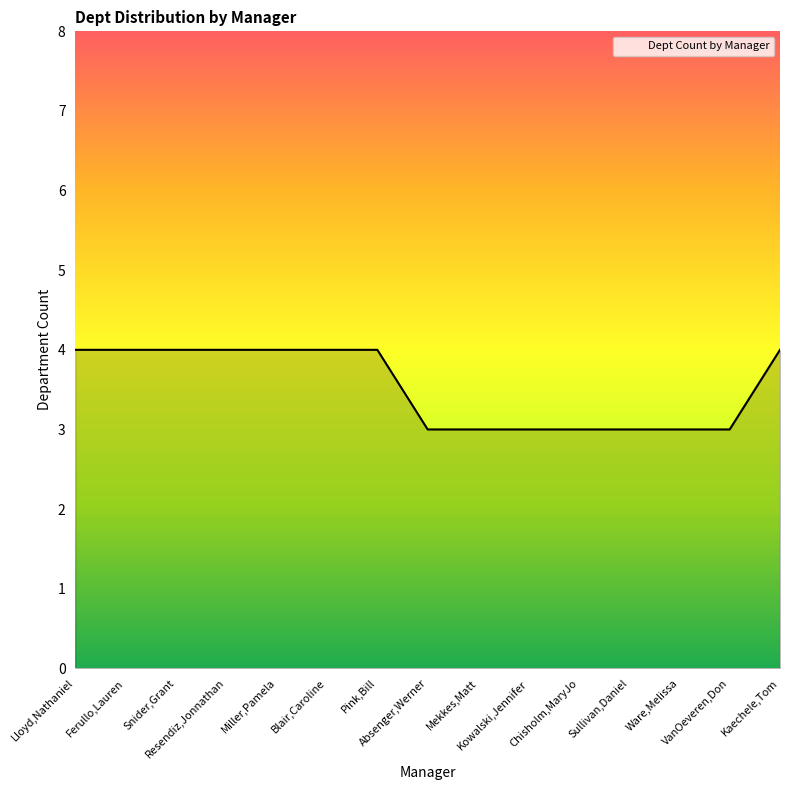

What is the average value?

4